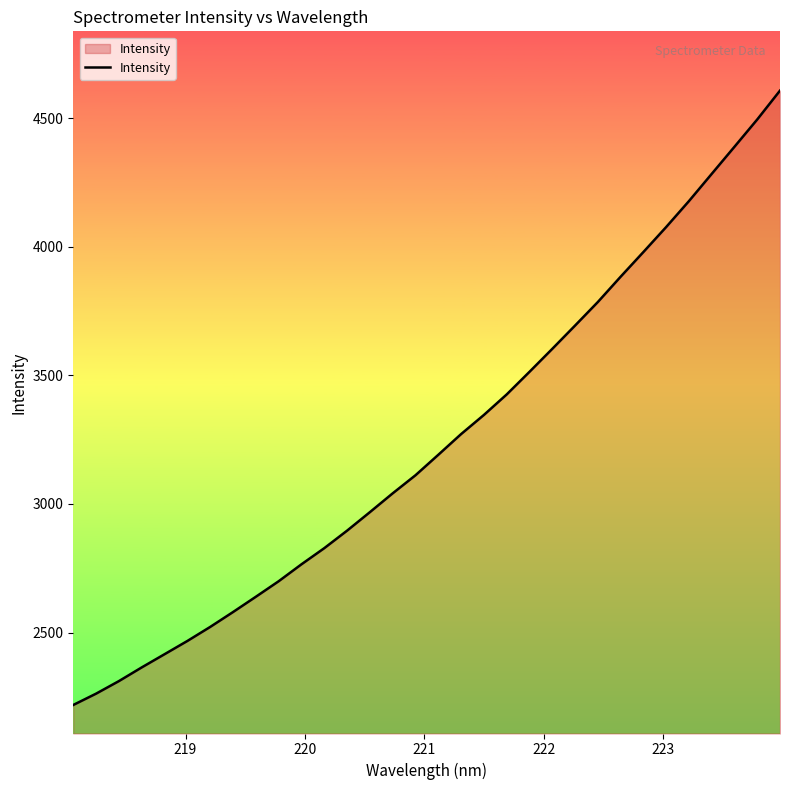

What is the greatest value displayed?

4606.7